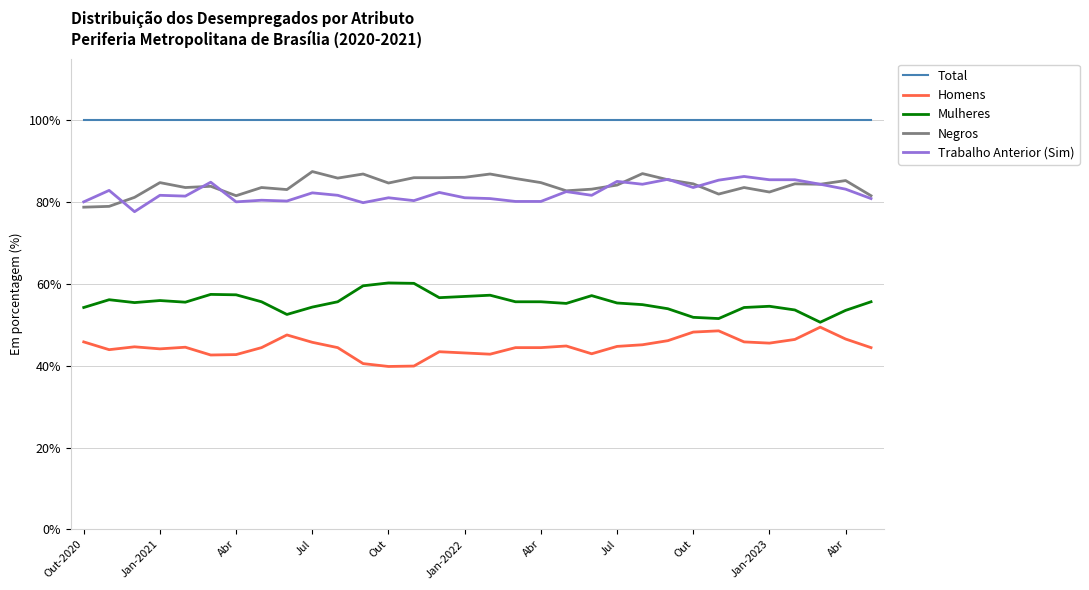

What are all the series names shown in the legend?

Total, Homens, Mulheres, Negros, Trabalho Anterior (Sim)